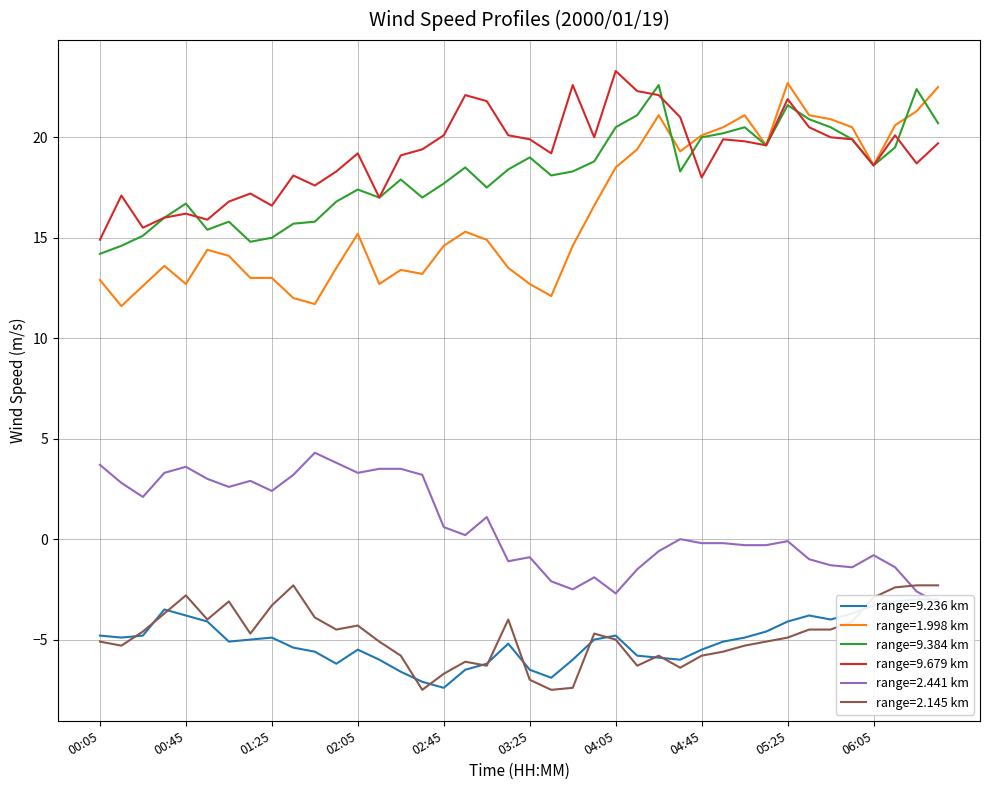

How many interior local valleys does the 9.384 series have?

9